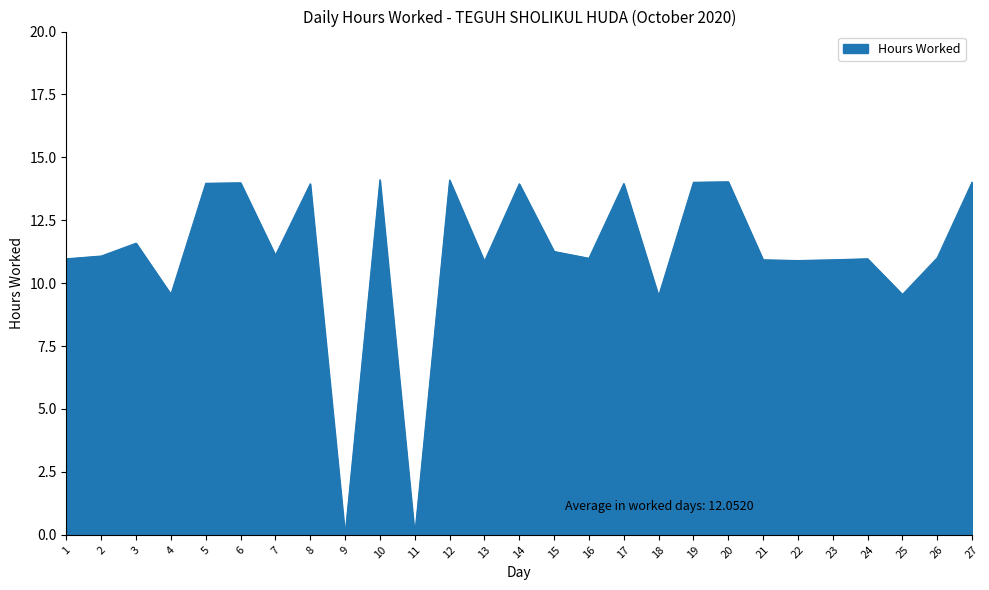

How many lines are shown in the chart?

1